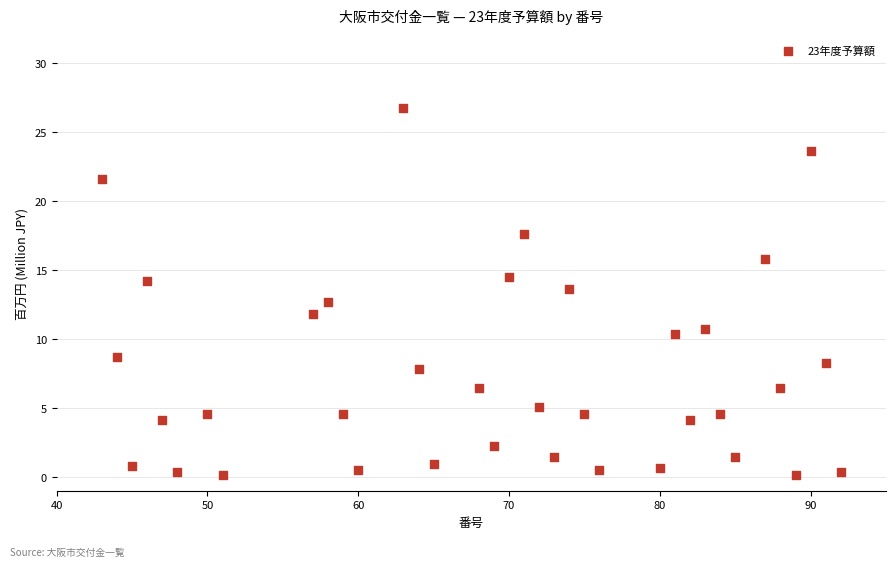

What is the range of X values (max minus min)?

49.0